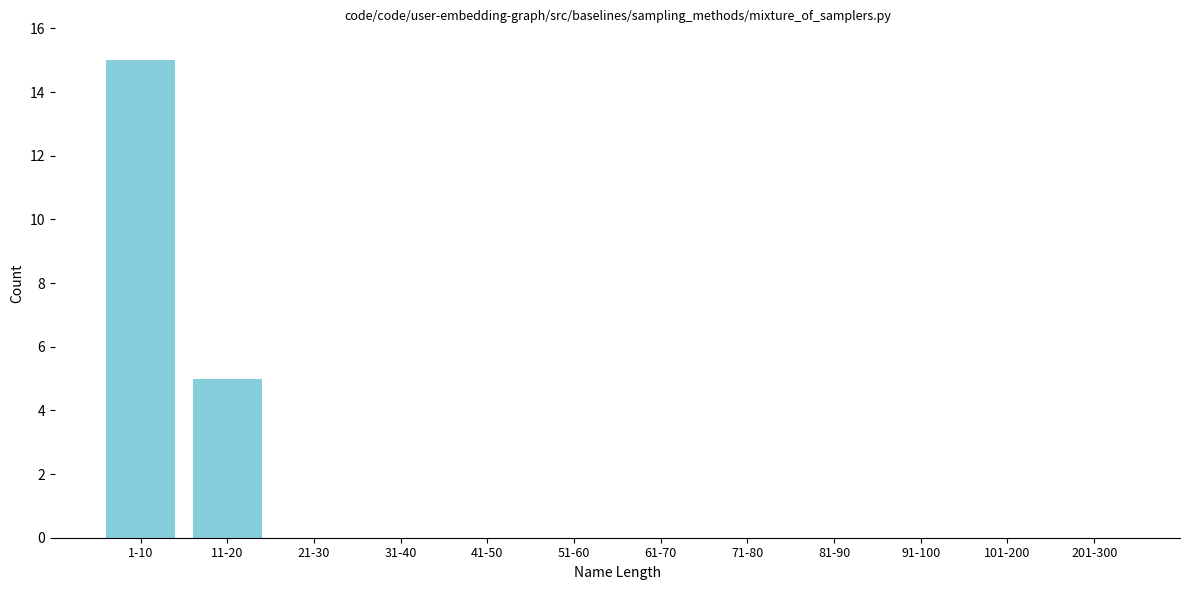

Reading right to left, what are all the values shown in this chart?

201-300=0	101-200=0	91-100=0	81-90=0	71-80=0	61-70=0	51-60=0	41-50=0	31-40=0	21-30=0	11-20=5	1-10=15